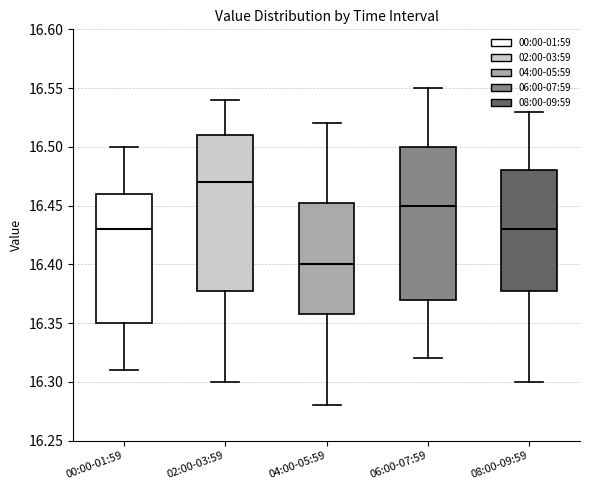

Which box's median line is the lowest?

04:00-05:59